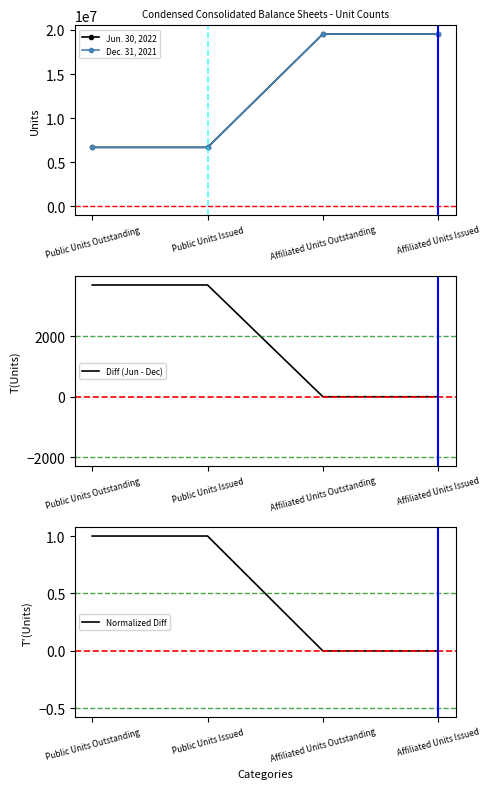

Read the Jun. 30, 2022 value at Public Units Outstanding.

6689383